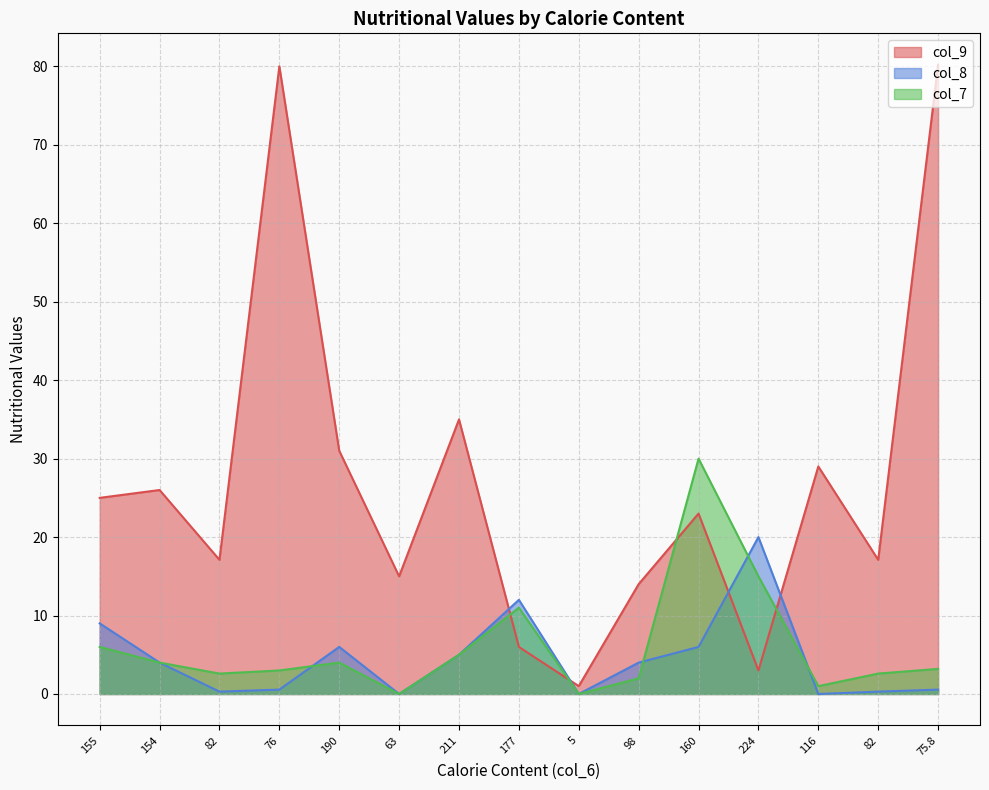

Which has a higher value, 211 or 160?

211